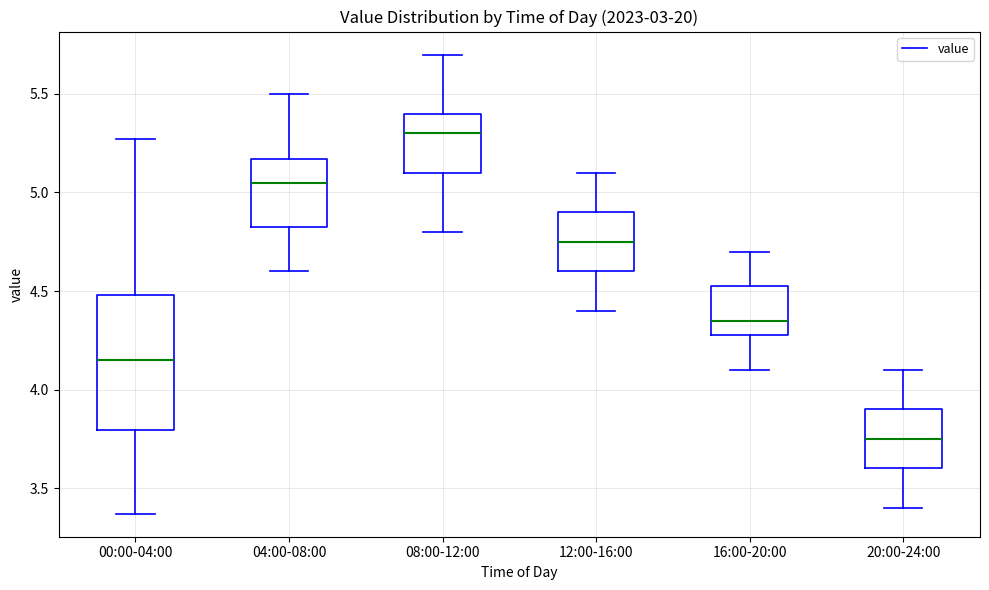

Where is the lower edge of the box for 04:00-08:00 on the y-axis? The values are not printed on the chart, so give them approximately, as read against the axis.

4.80